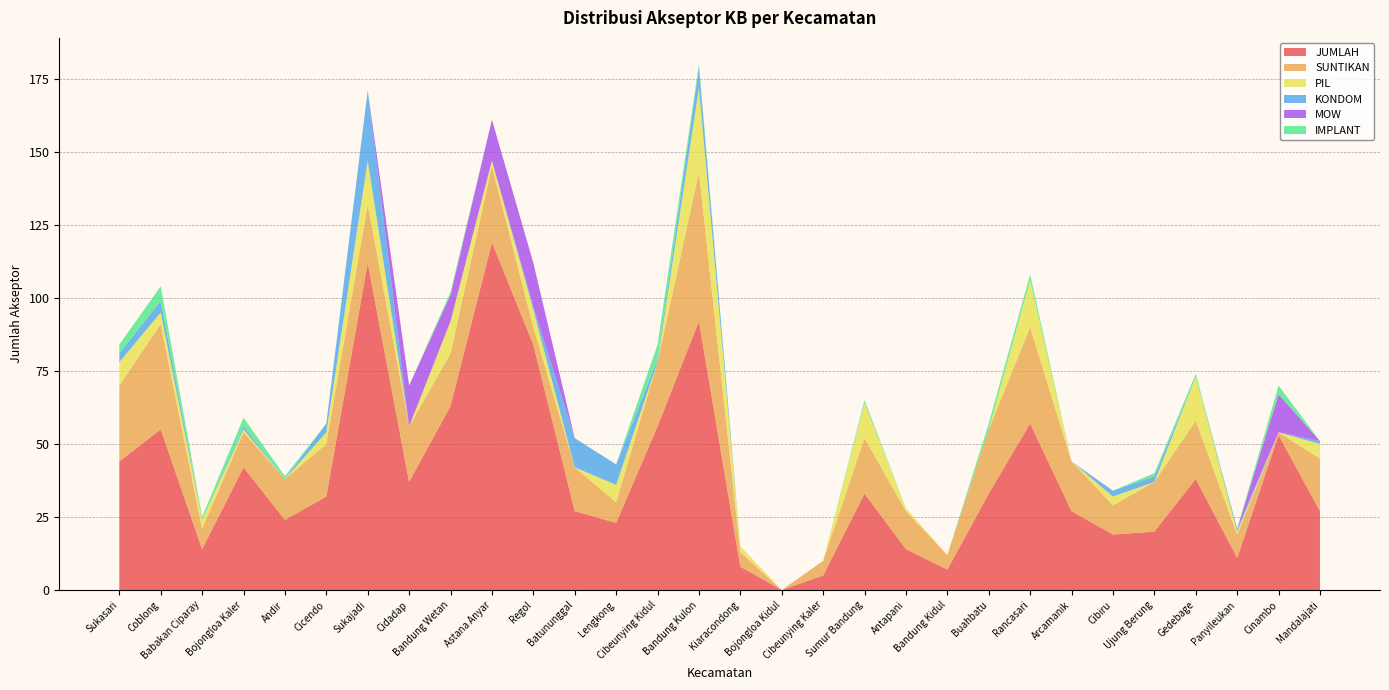

Reading left to right, list all the values displayed in this chart.

JUMLAH: Sukasari=44	Coblong=55	Babakan Ciparay=14	Bojongloa Kaler=42	Andir=24	Cicendo=32	Sukajadi=112	Cidadap=37	Bandung Wetan=63	Astana Anyar=119	Regol=84	Batununggal=27	Lengkong=23	Cibeunying Kidul=56	Bandung Kulon=92	Kiaracondong=8	Bojongloa Kidul=0	Cibeunying Kaler=5	Sumur Bandung=33	Antapani=14	Bandung Kidul=7	Buahbatu=33	Rancasari=57	Arcamanik=27	Cibiru=19	Ujung Berung=20	Gedebage=38	Panyileukan=11	Cinambo=53	Mandalajati=27
SUNTIKAN: Sukasari=26	Coblong=36	Babakan Ciparay=7	Bojongloa Kaler=12	Andir=14	Cicendo=18	Sukajadi=20	Cidadap=19	Bandung Wetan=18	Astana Anyar=26	Regol=6	Batununggal=15	Lengkong=7	Cibeunying Kidul=22	Bandung Kulon=51	Kiaracondong=5	Bojongloa Kidul=0	Cibeunying Kaler=5	Sumur Bandung=19	Antapani=13	Bandung Kidul=5	Buahbatu=22	Rancasari=33	Arcamanik=17	Cibiru=10	Ujung Berung=17	Gedebage=20	Panyileukan=8	Cinambo=1	Mandalajati=18
PIL: Sukasari=8	Coblong=4	Babakan Ciparay=3	Bojongloa Kaler=1	Andir=0	Cicendo=4	Sukajadi=15	Cidadap=0	Bandung Wetan=11	Astana Anyar=2	Regol=6	Batununggal=0	Lengkong=6	Cibeunying Kidul=0	Bandung Kulon=29	Kiaracondong=2	Bojongloa Kidul=0	Cibeunying Kaler=0	Sumur Bandung=12	Antapani=1	Bandung Kidul=0	Buahbatu=0	Rancasari=16	Arcamanik=0	Cibiru=3	Ujung Berung=0	Gedebage=15	Panyileukan=1	Cinambo=0	Mandalajati=5
KONDOM: Sukasari=3	Coblong=4	Babakan Ciparay=0	Bojongloa Kaler=1	Andir=0	Cicendo=3	Sukajadi=24	Cidadap=0	Bandung Wetan=0	Astana Anyar=0	Regol=1	Batununggal=10	Lengkong=7	Cibeunying Kidul=1	Bandung Kulon=7	Kiaracondong=0	Bojongloa Kidul=0	Cibeunying Kaler=0	Sumur Bandung=0	Antapani=0	Bandung Kidul=0	Buahbatu=0	Rancasari=0	Arcamanik=0	Cibiru=2	Ujung Berung=2	Gedebage=0	Panyileukan=1	Cinambo=0	Mandalajati=1
MOW: Sukasari=0	Coblong=0	Babakan Ciparay=0	Bojongloa Kaler=0	Andir=0	Cicendo=0	Sukajadi=0	Cidadap=14	Bandung Wetan=9	Astana Anyar=14	Regol=15	Batununggal=0	Lengkong=0	Cibeunying Kidul=0	Bandung Kulon=0	Kiaracondong=0	Bojongloa Kidul=0	Cibeunying Kaler=0	Sumur Bandung=0	Antapani=0	Bandung Kidul=0	Buahbatu=0	Rancasari=0	Arcamanik=0	Cibiru=0	Ujung Berung=0	Gedebage=0	Panyileukan=0	Cinambo=13	Mandalajati=0
IMPLANT: Sukasari=3	Coblong=5	Babakan Ciparay=1	Bojongloa Kaler=3	Andir=1	Cicendo=0	Sukajadi=0	Cidadap=0	Bandung Wetan=1	Astana Anyar=0	Regol=0	Batununggal=0	Lengkong=0	Cibeunying Kidul=5	Bandung Kulon=1	Kiaracondong=0	Bojongloa Kidul=0	Cibeunying Kaler=0	Sumur Bandung=1	Antapani=0	Bandung Kidul=0	Buahbatu=2	Rancasari=2	Arcamanik=0	Cibiru=0	Ujung Berung=1	Gedebage=1	Panyileukan=0	Cinambo=3	Mandalajati=0